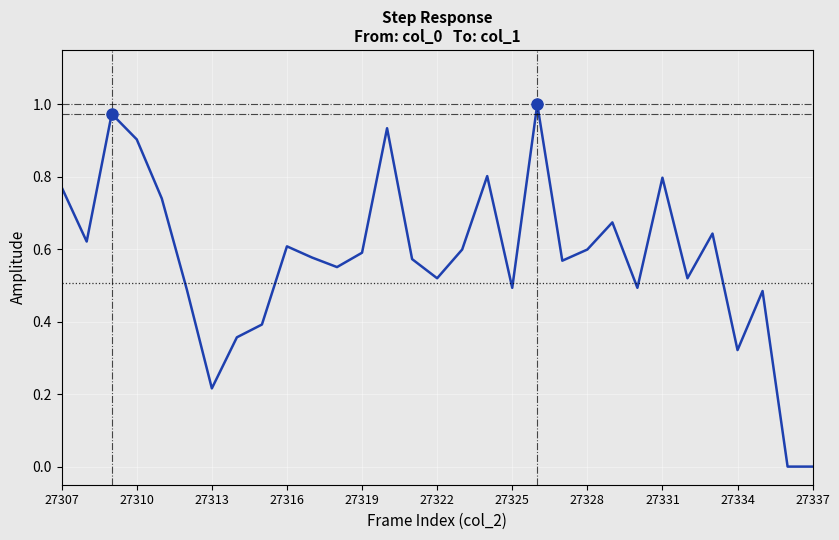

Is it true that the value at 27337 is 0.0?

True